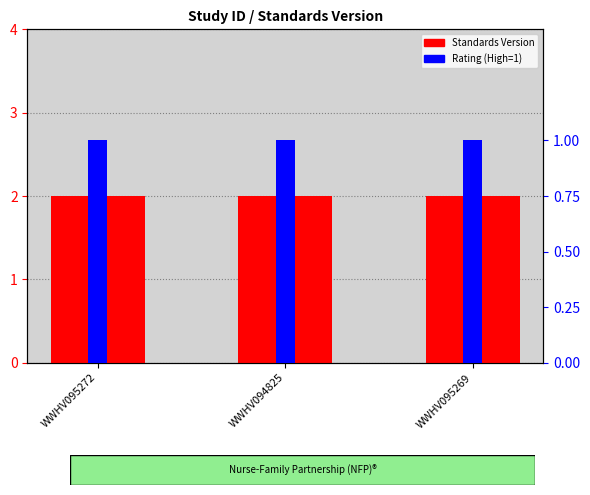

Reading left to right, extract all data points from this chart.

Standards Version: 2	2	2
Rating (High=1): 1	1	1